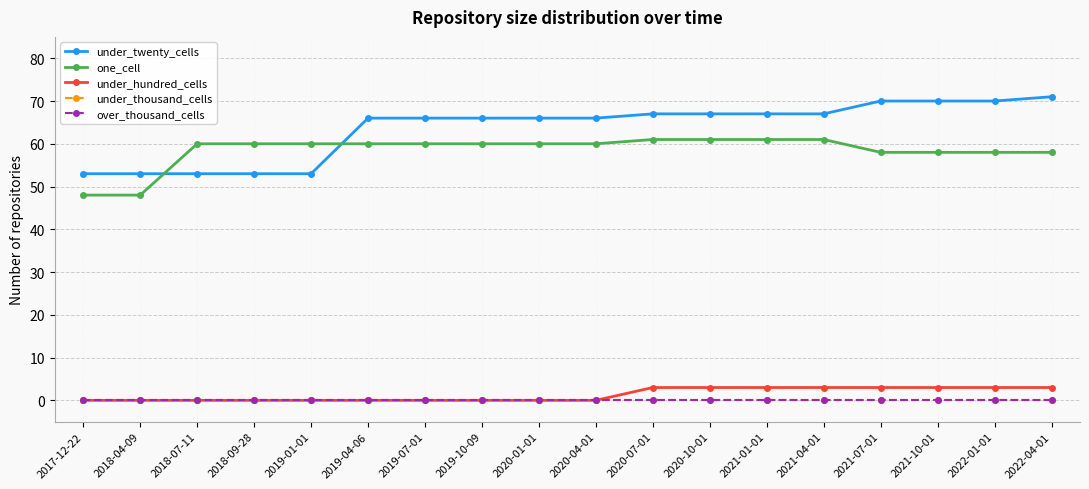

What is the average value of the under_hundred_cells series?

1